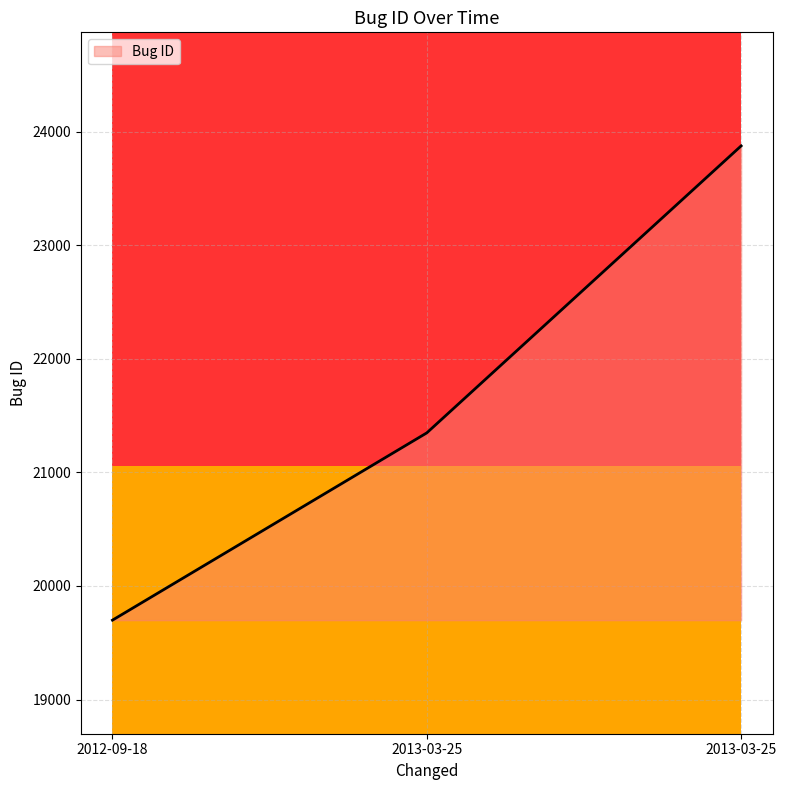

How many series are shown in this chart?

1